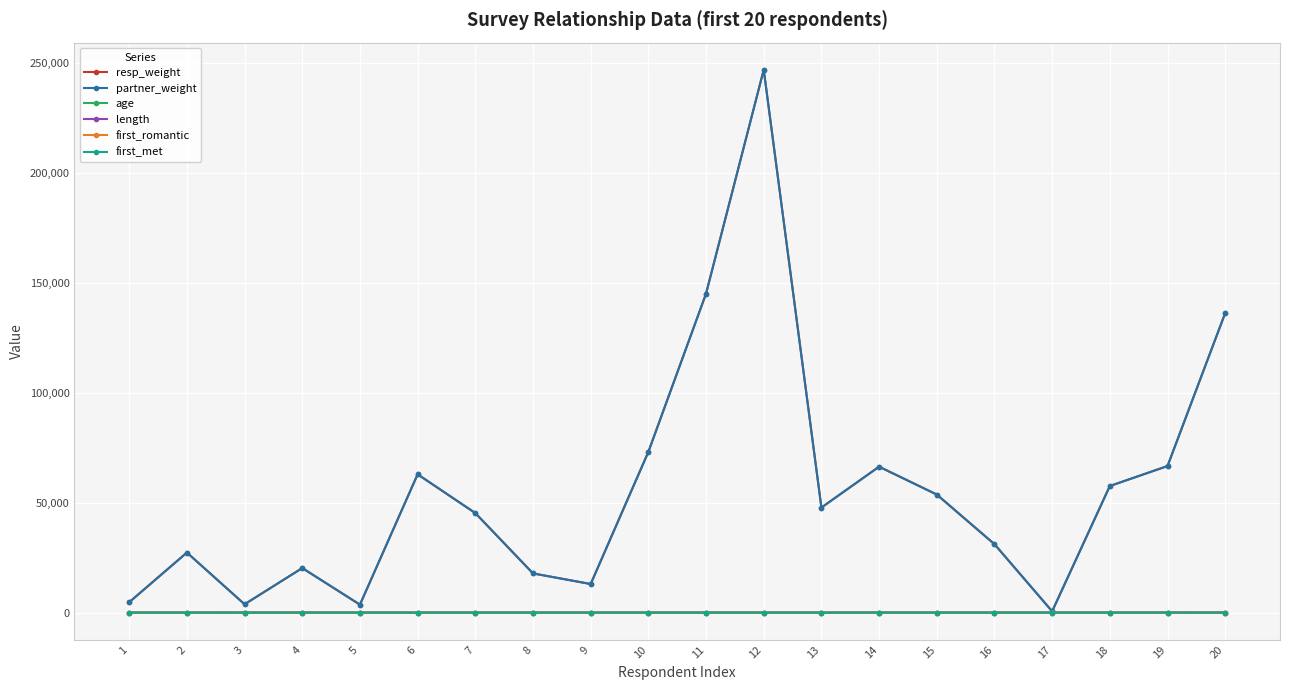

True or false: partner_weight and resp_weight cross at least once.

False